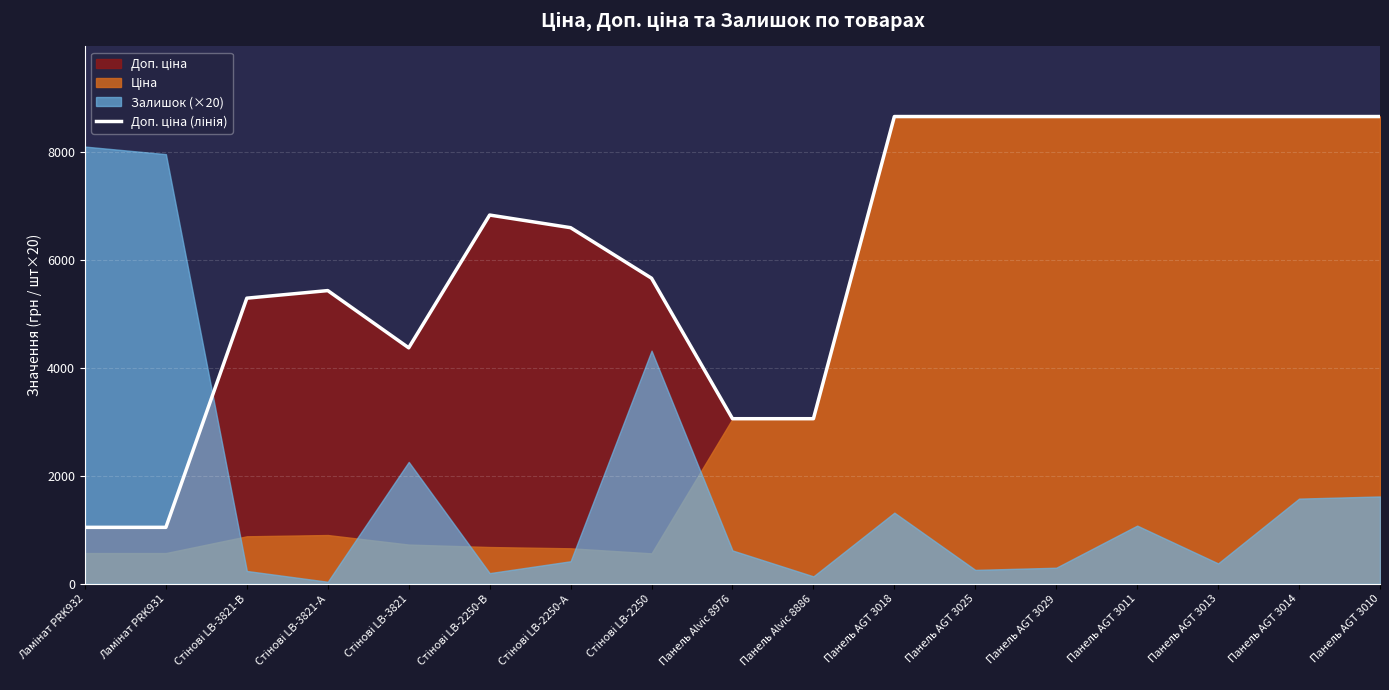

What is the ratio of the value at Панель AGT 3011 to the value at Панель AGT 3014?

1.0